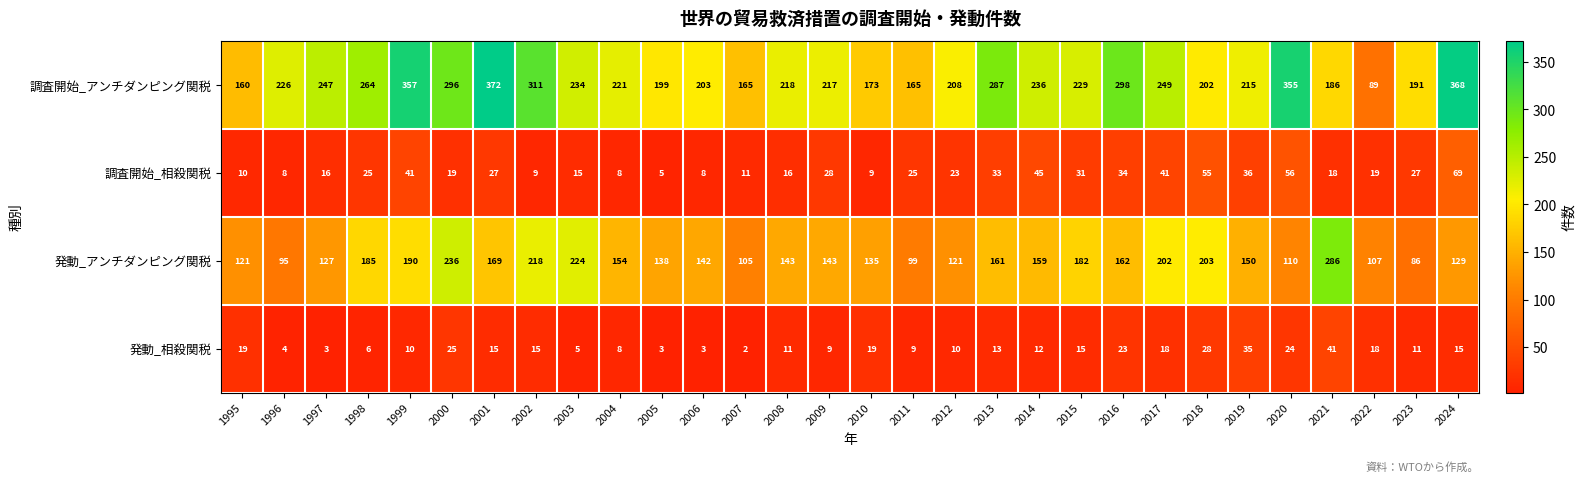

Where is 発動_アンチダンピング関税 nearest to the value 186?

1998